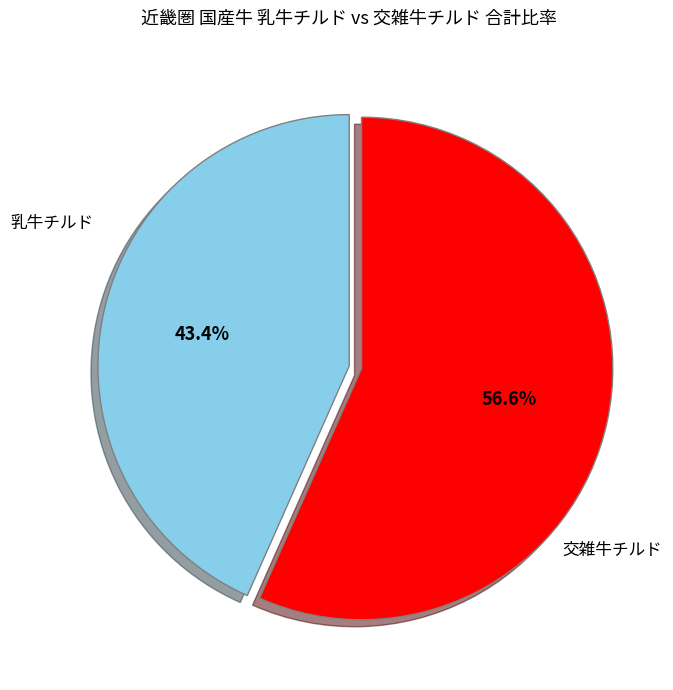

How many slices are in this pie chart?

2